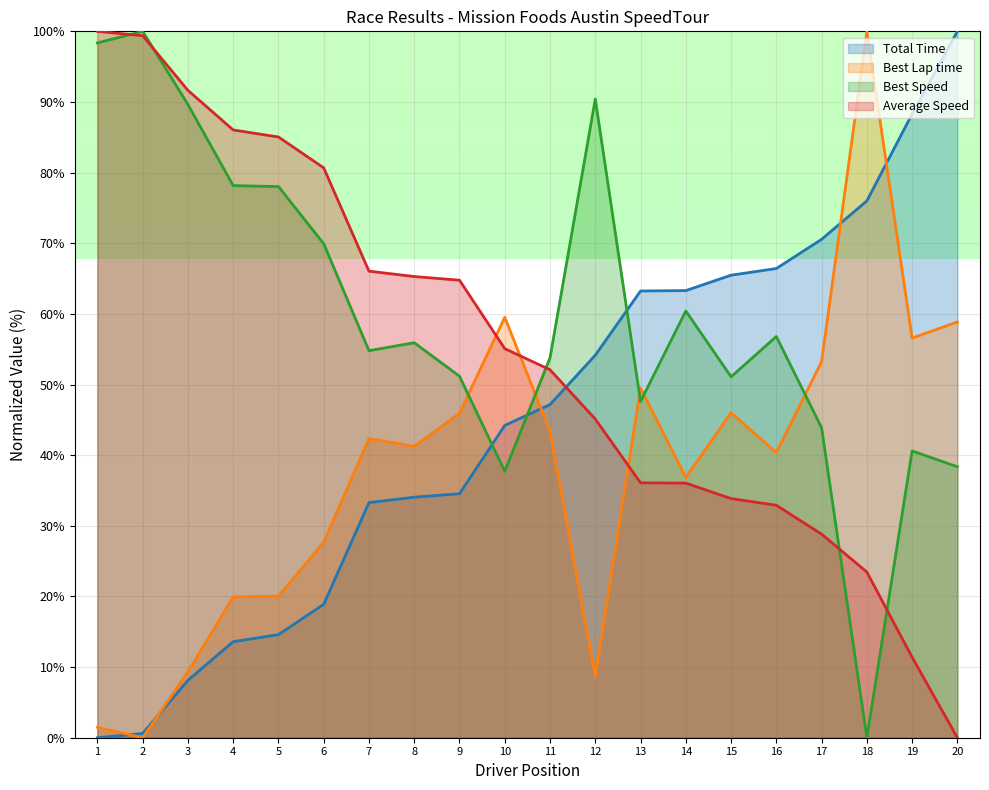

The value of Total Time at 12 is 35.8. True or false?

False